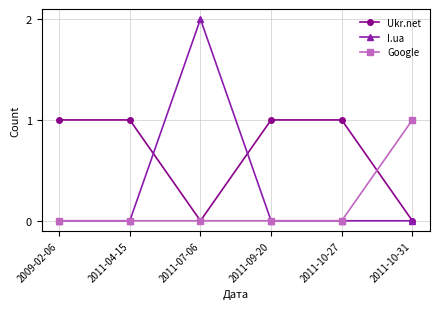

The I.ua series shows -1 at 2011-09-20. True or false?

False